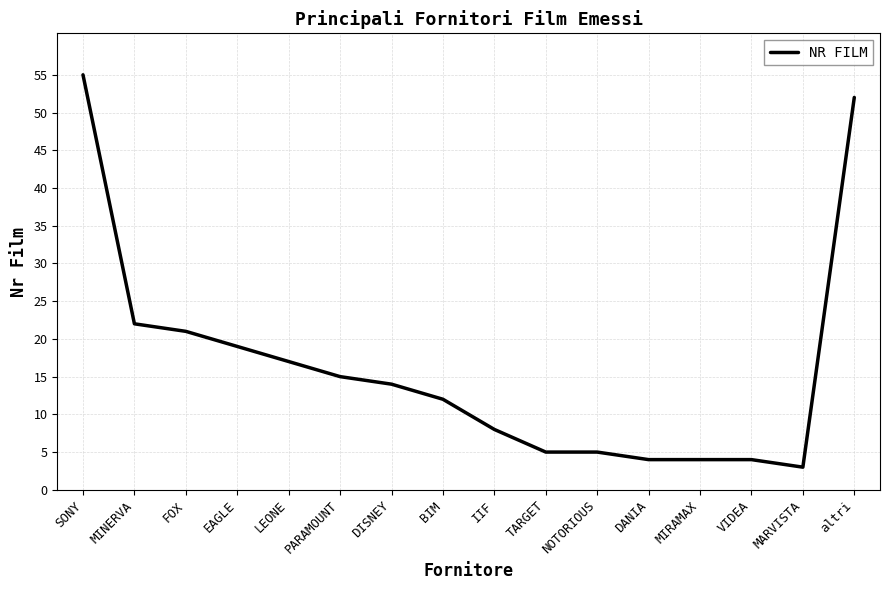

The value at MINERVA is 15. True or false?

False